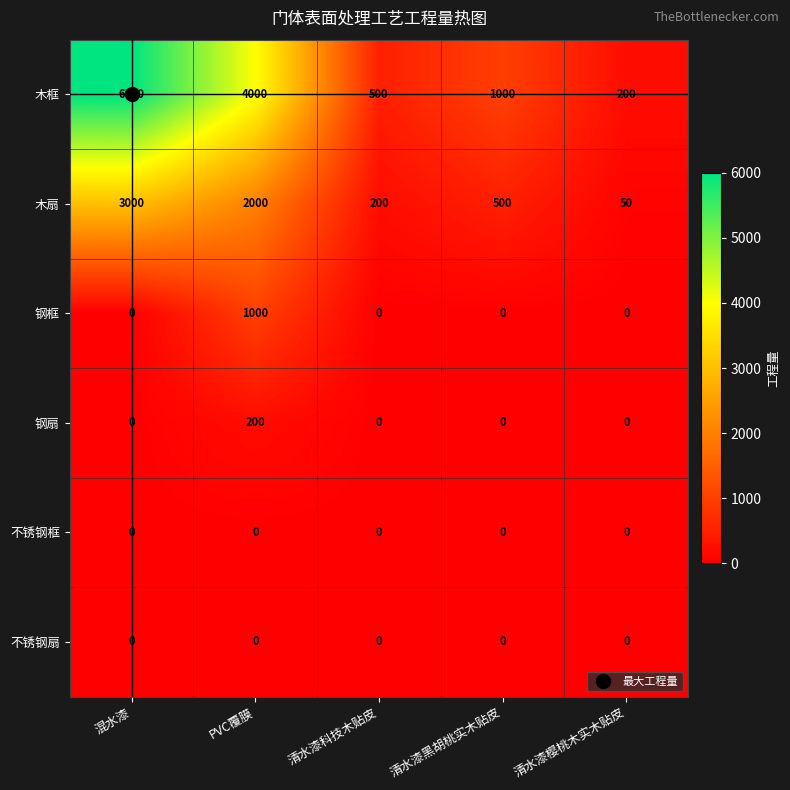

At how many categories does at least one series exceed 4164?

1